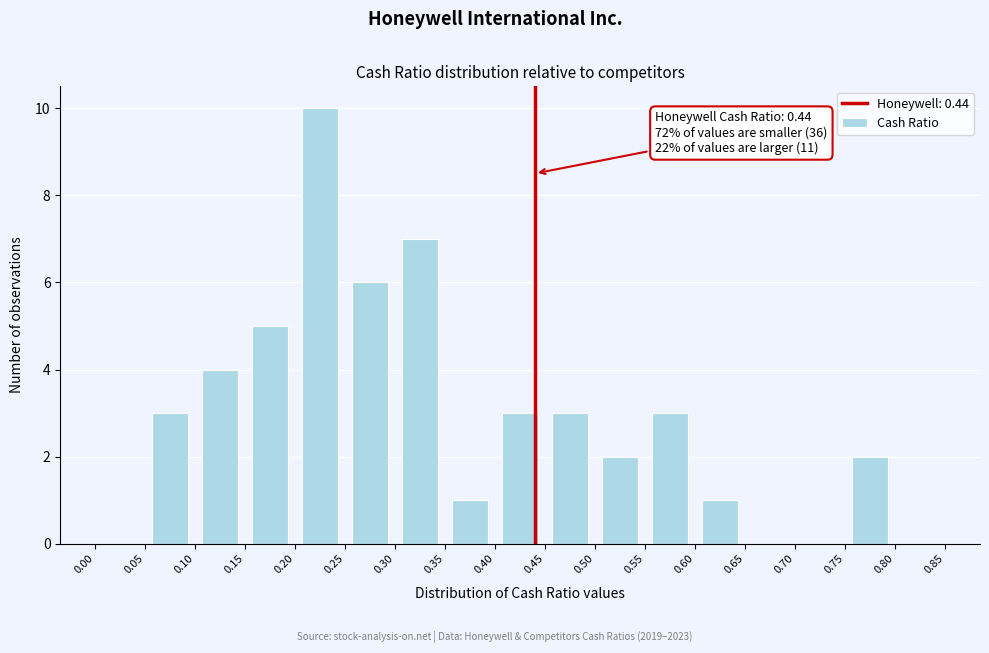

Over which range of the x-axis is the bar tallest?

0.20 to 0.25